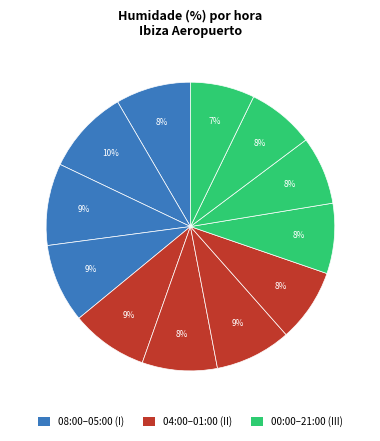

Is there a majority slice in this chart?

No